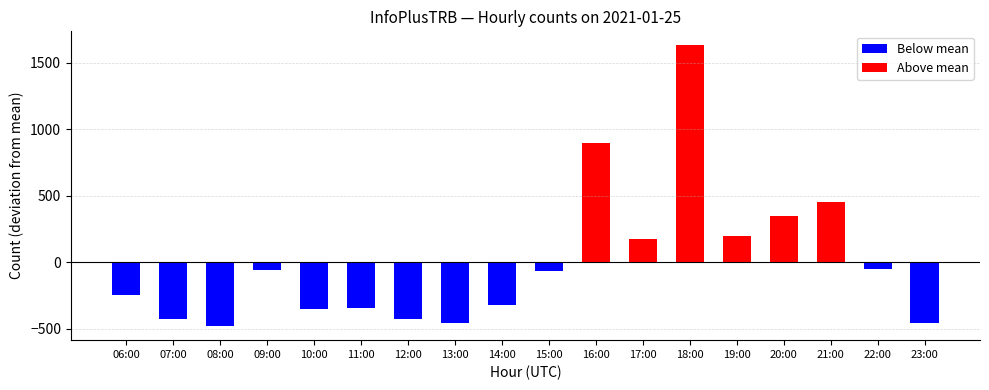

Are the bars grouped side by side (vs. stacked)?

No